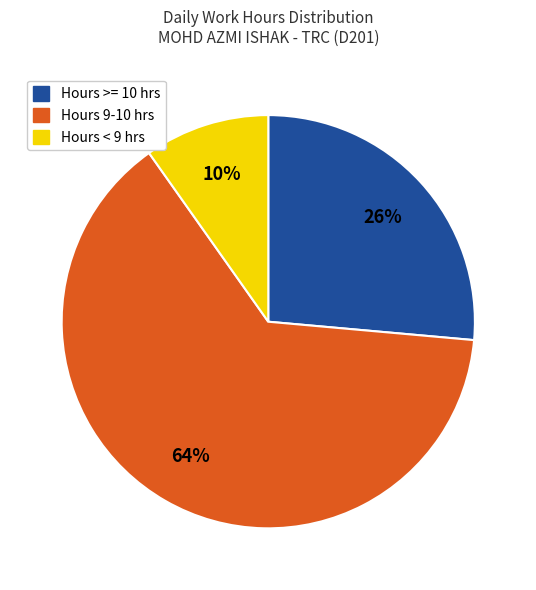

Is there any slice that represents more than half of the pie?

Yes